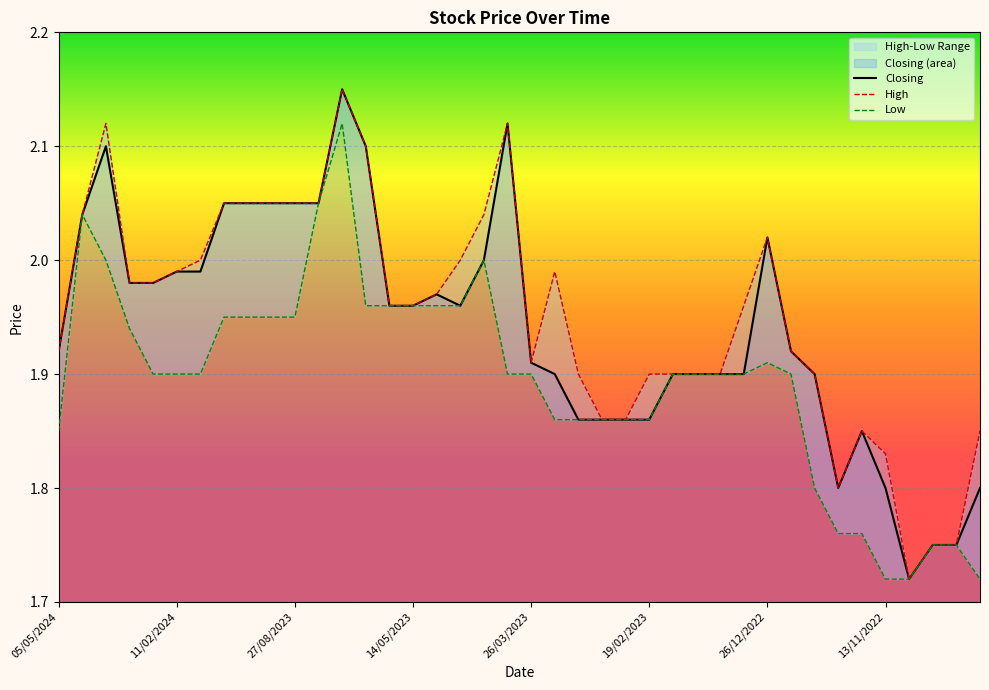

At which category is the sum across all series the highest?

04/06/2023